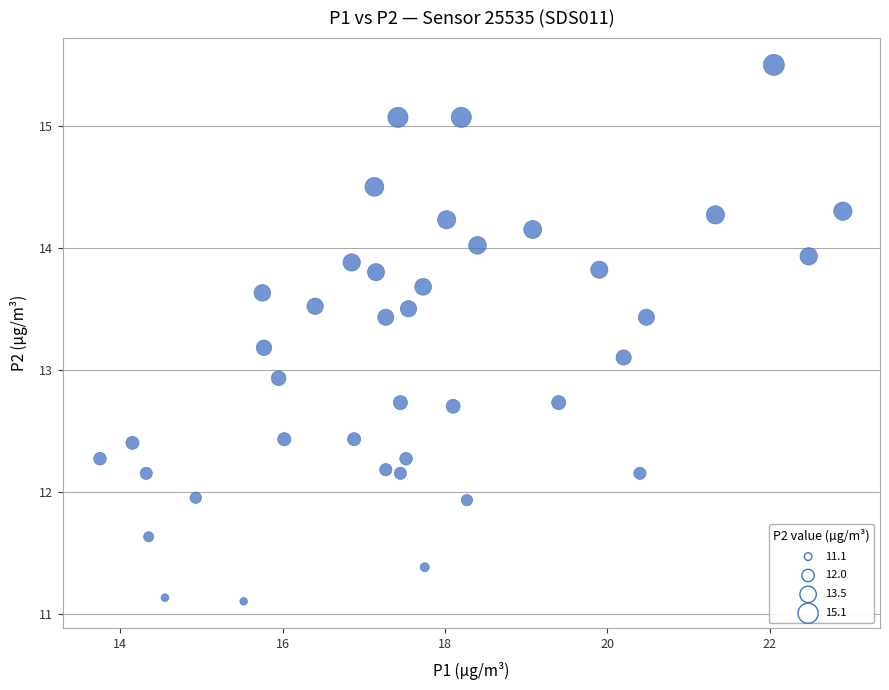

What is the range of X values (max minus min)?

9.1